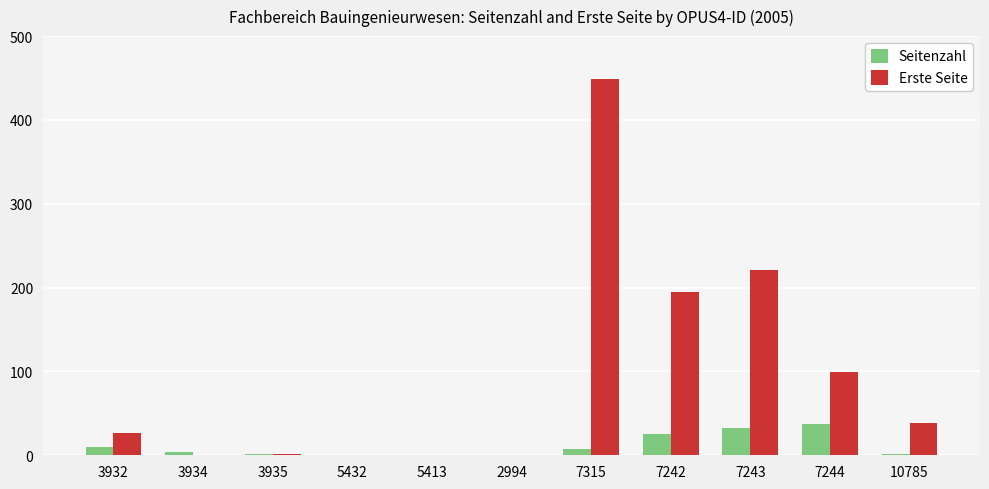

What is the highest value of the Seitenzahl series?

37